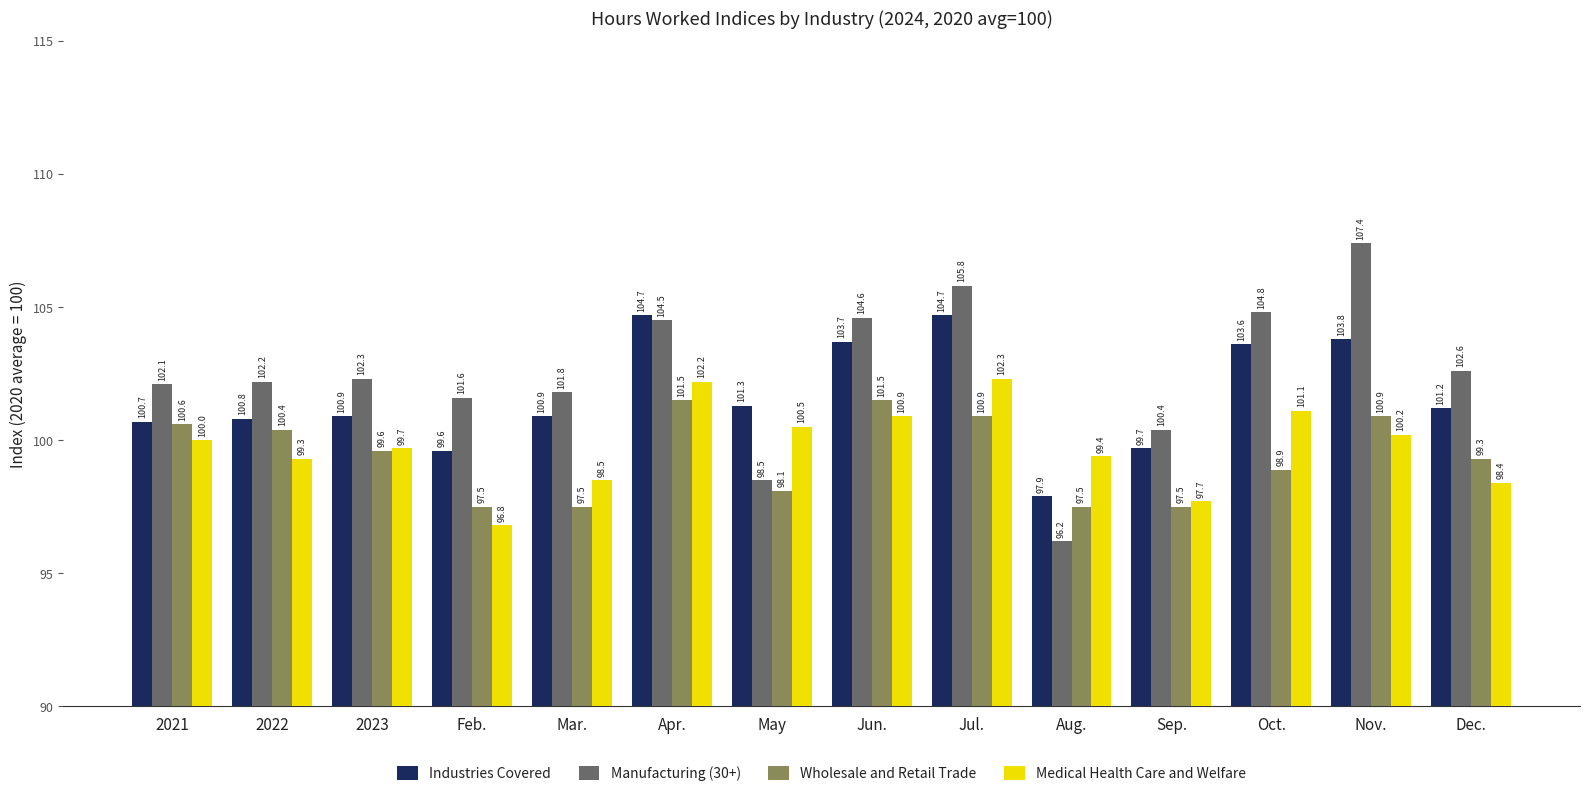

How many values in the Industries Covered series are below 101?

7